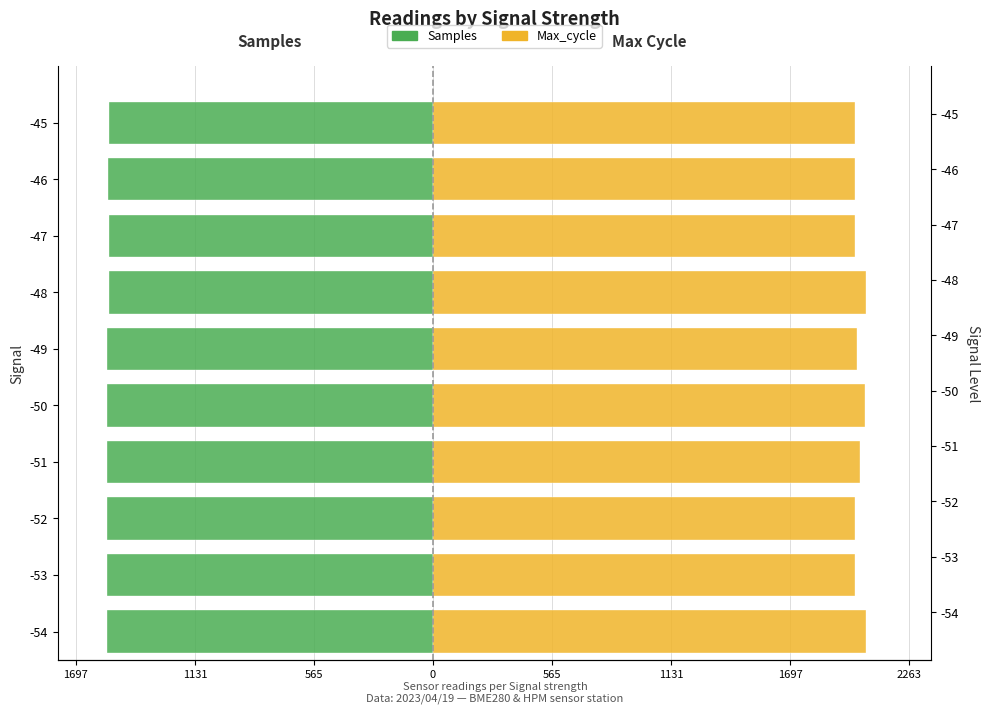

What is the approximate value of Max_cycle at -51?

2027.8